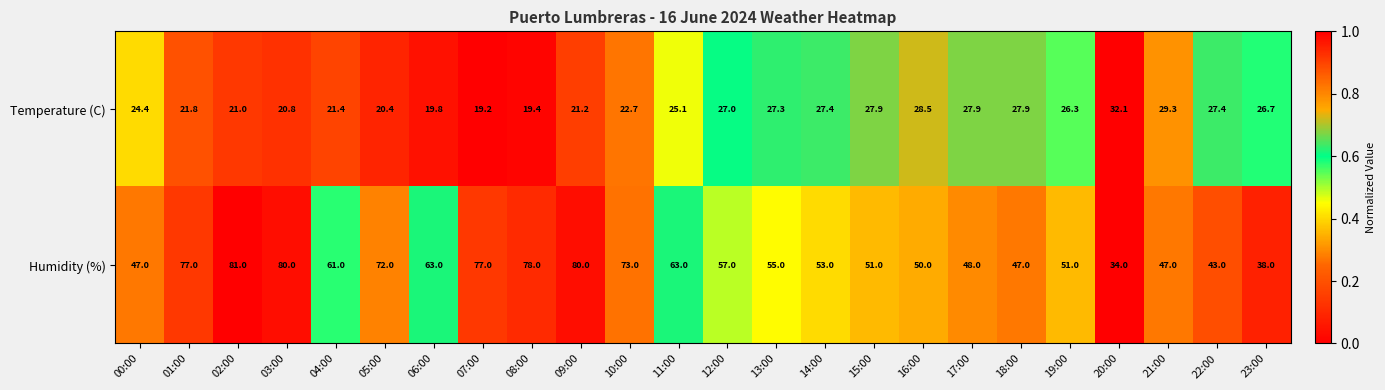

Is it true that Temperature (C) equals 26.7 at 23:00?

True